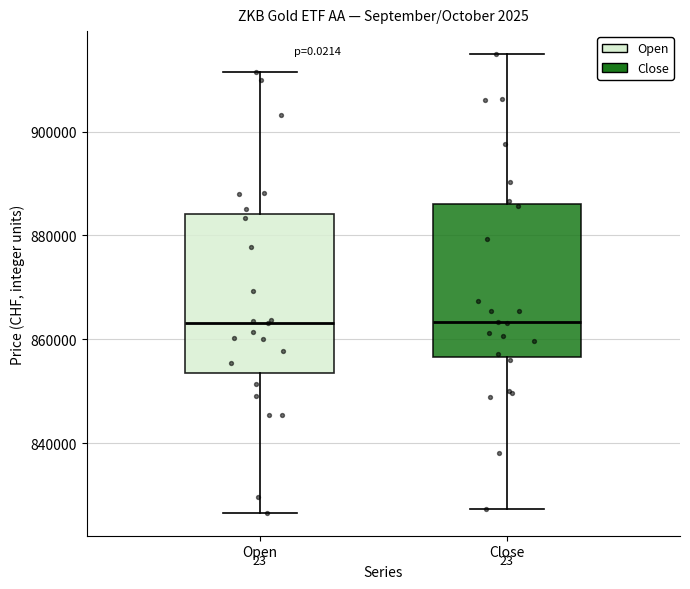

Where is the lower edge of the box for Close on the y-axis? The values are not printed on the chart, so give them approximately, as read against the axis.

856000